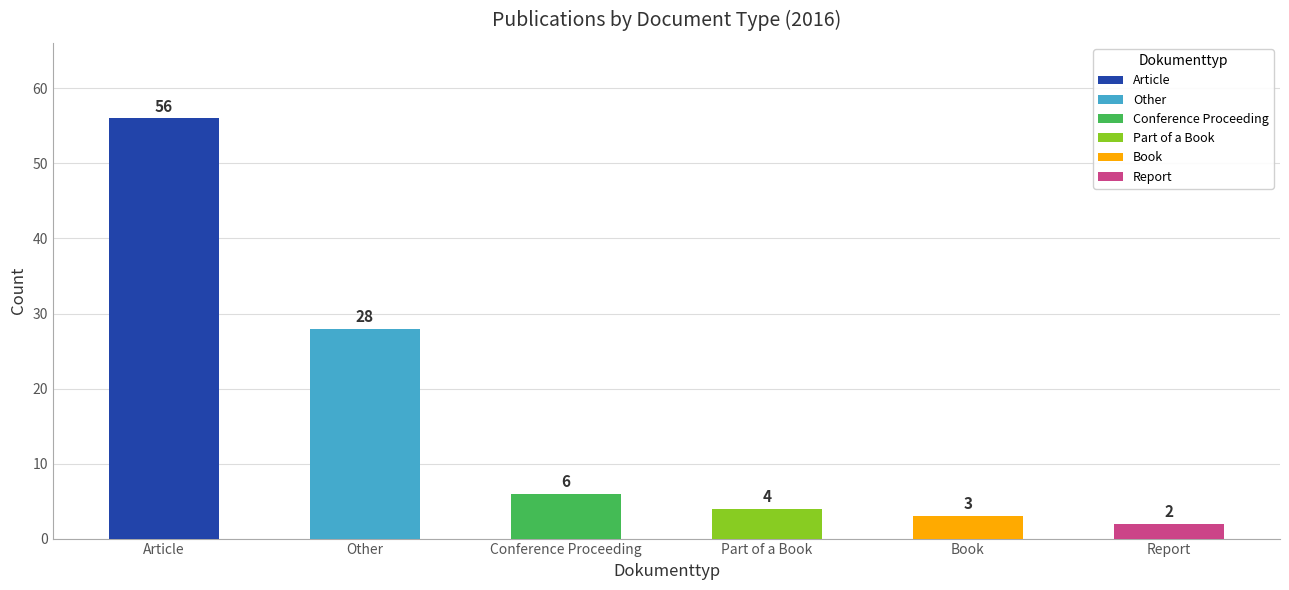

Is it true that the value at Other is 35?

False